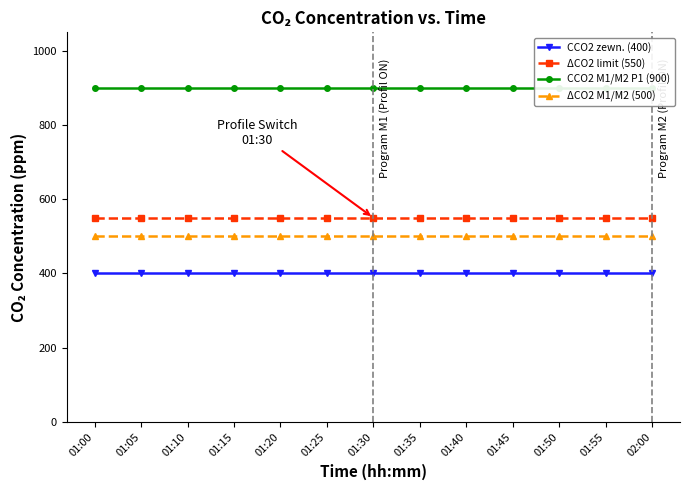

The value of CCO2 zewn. (400) at 01:35 is 522. True or false?

False